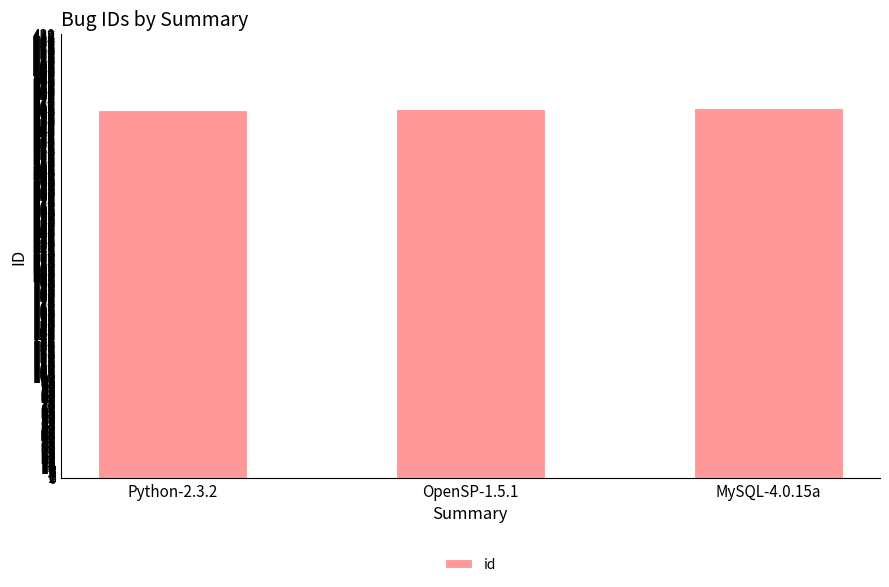

What is the sum of all values?

1095